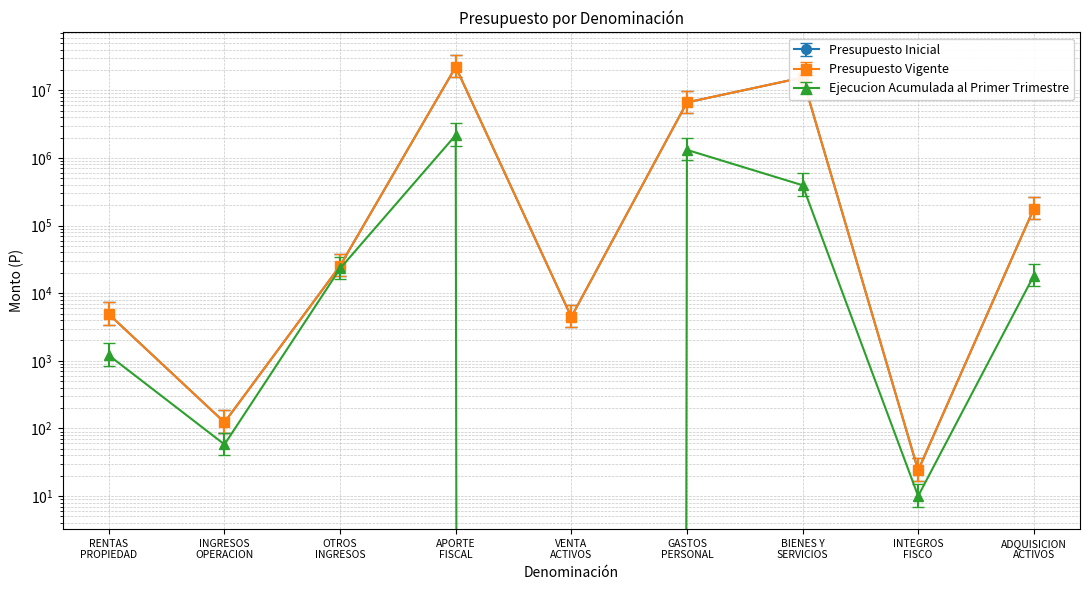

Is this an area chart (filled region under the line)?

No